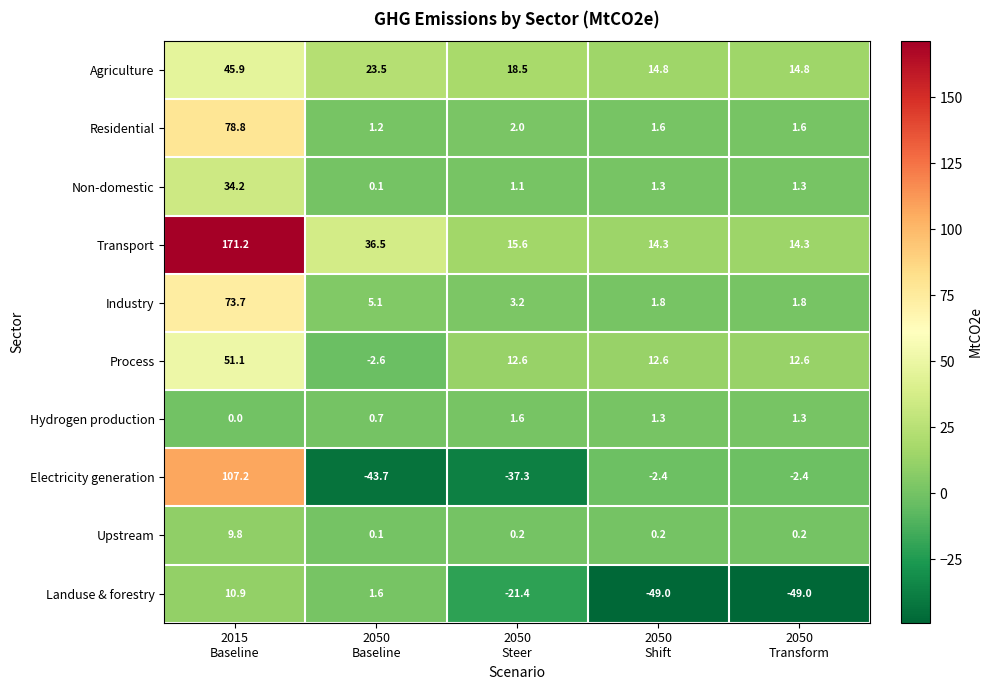

Between 2015
Baseline and 2050
Shift, which series saw the biggest shift?

Transport